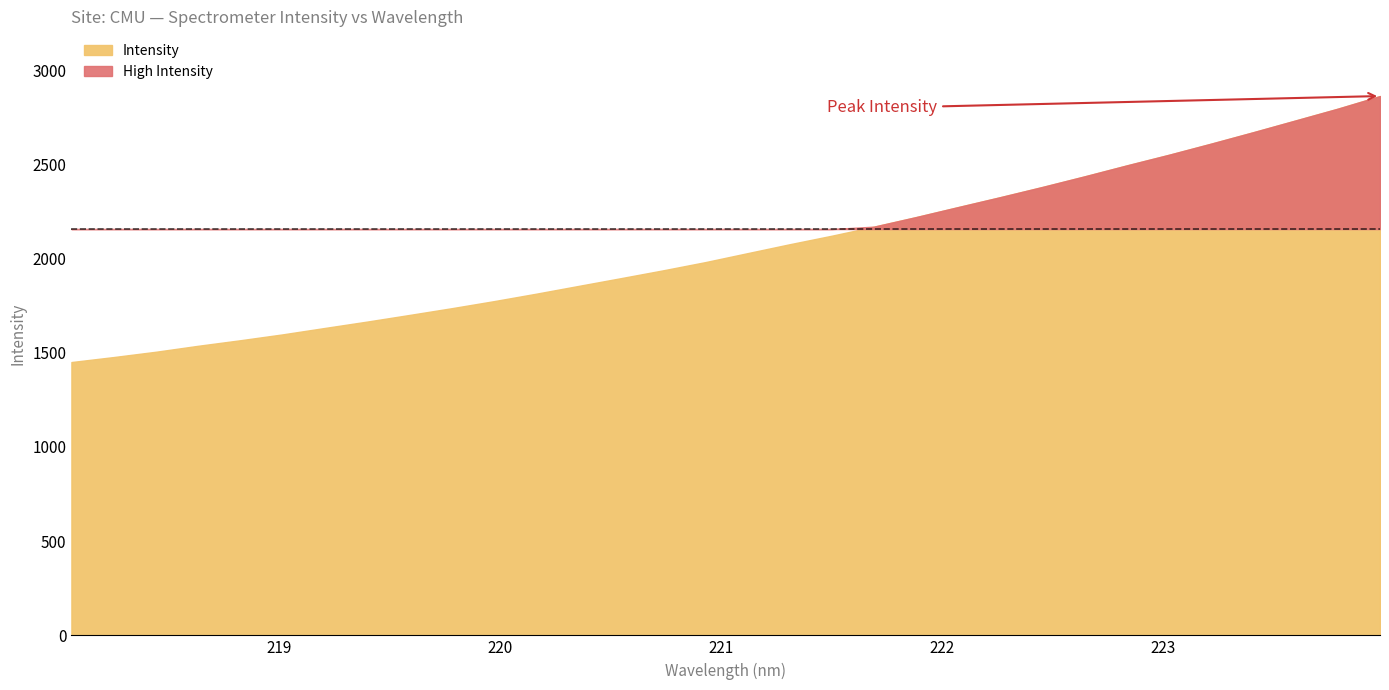

The chart shows a value of 2594.7 at 220.3533. True or false?

False